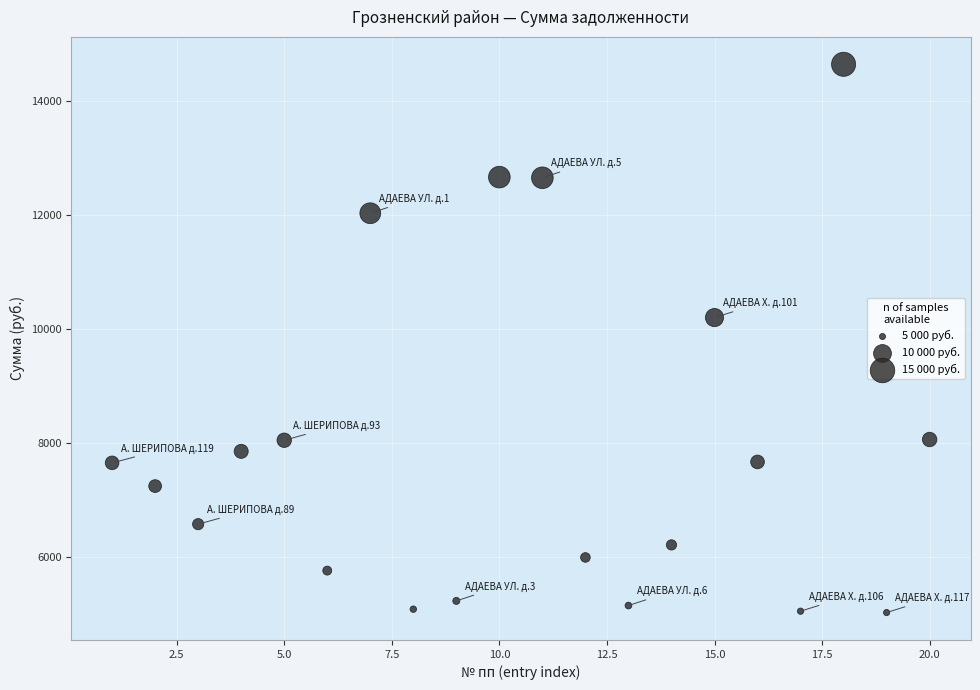

What Y value in the scatter plot is closest to 9834?

10200.1